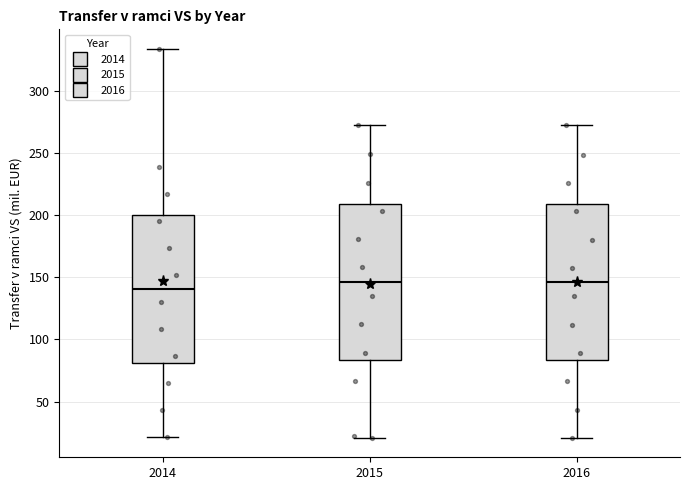

Which box's median line is the lowest?

2014